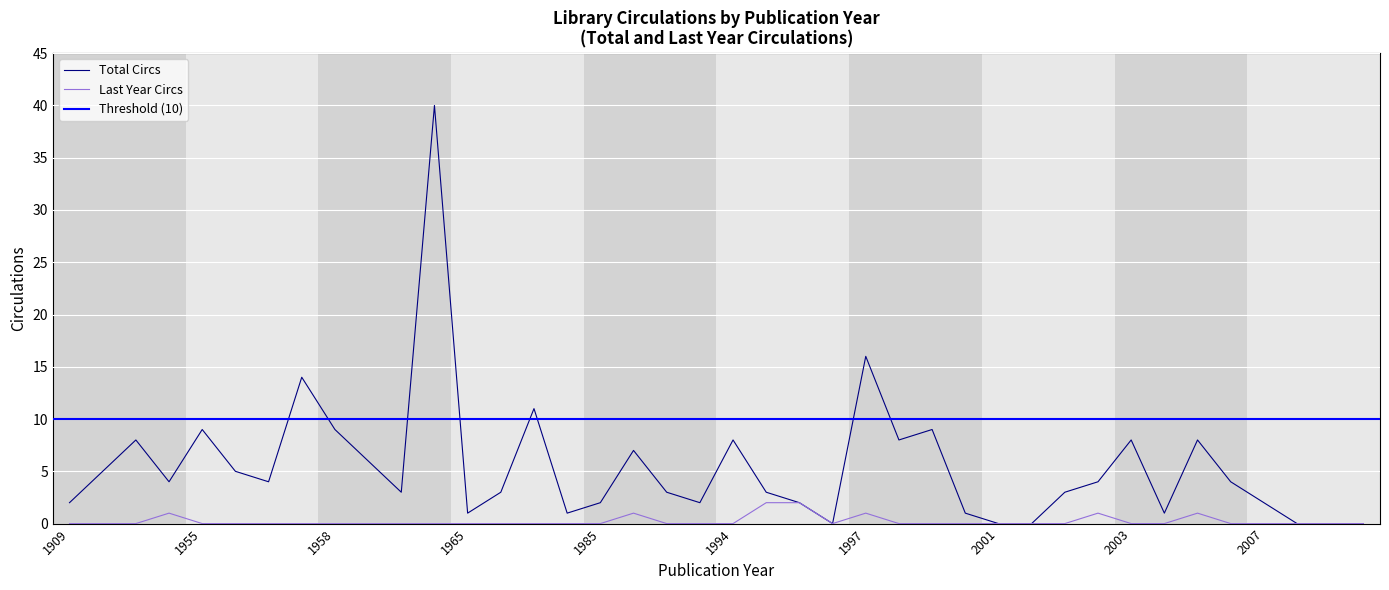

True or false: Total Circs and Last Year Circs cross at least once.

False